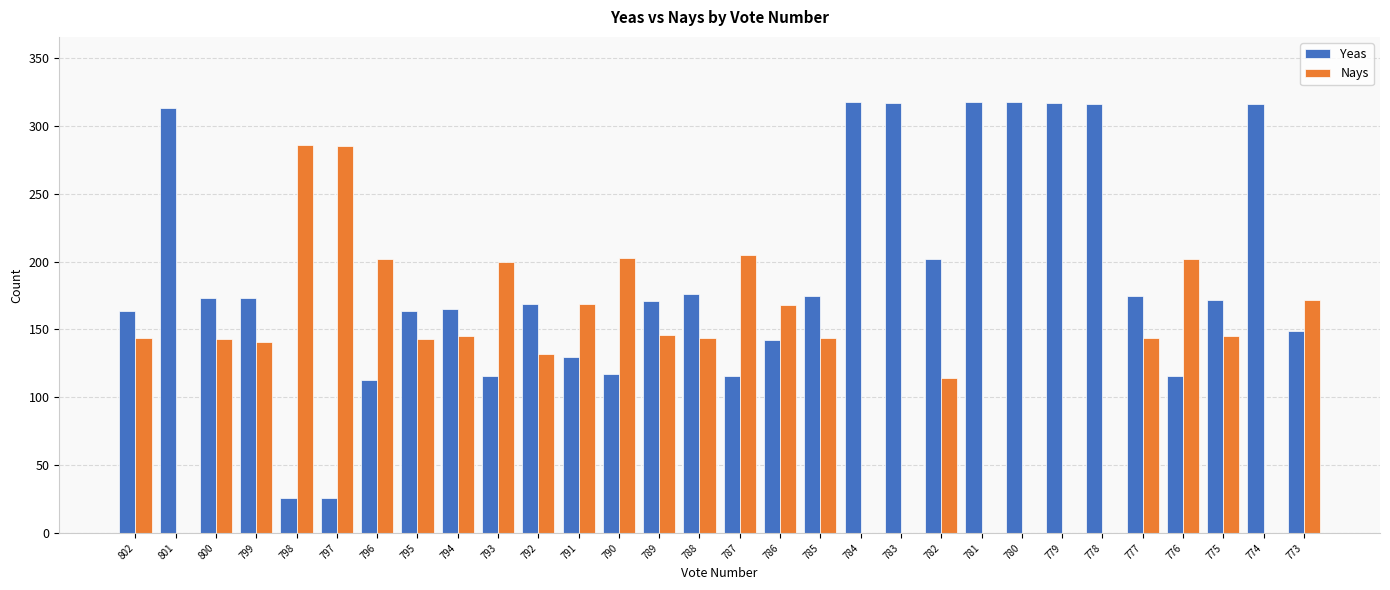

True or false: Yeas has a value of 63 at 782.

False